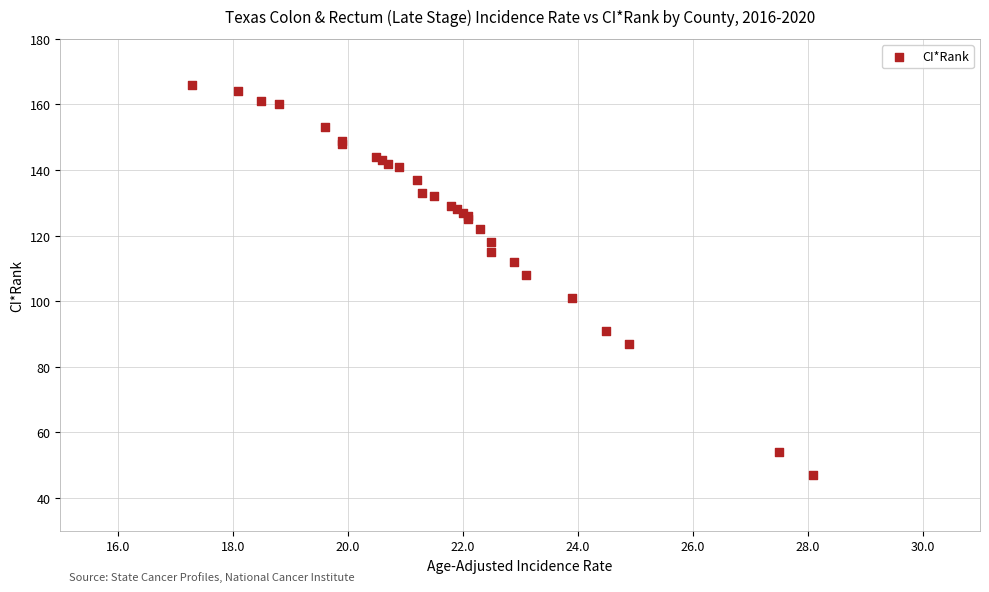

What Y value in the scatter plot is closest to 106?

108